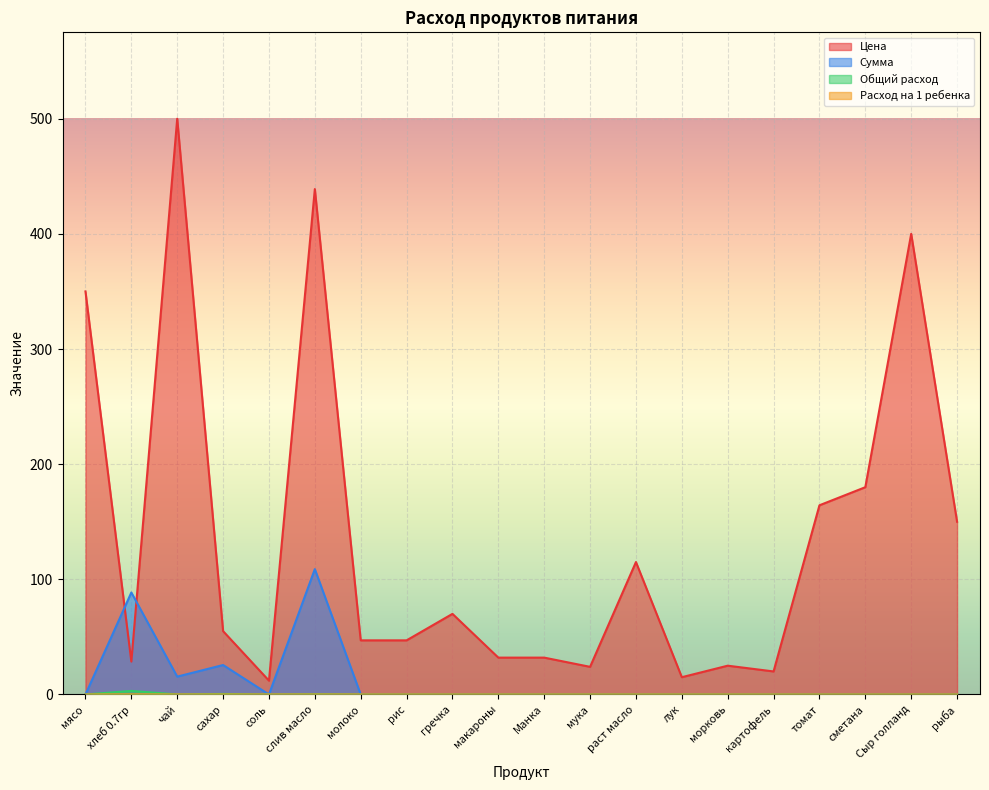

Is it true that Расход на 1 ребенка equals 0.0 at молоко?

True